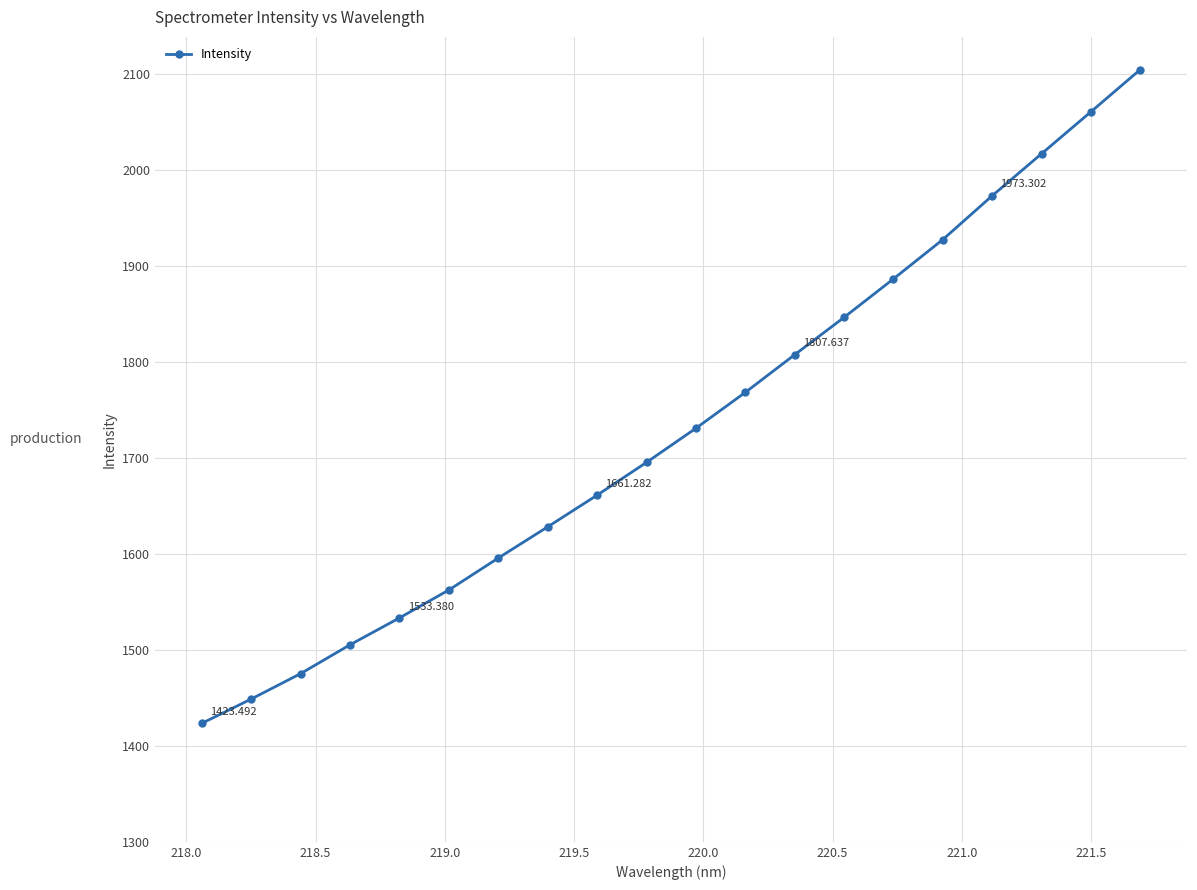

True or false: the data has more than 1 interior local peaks.

False